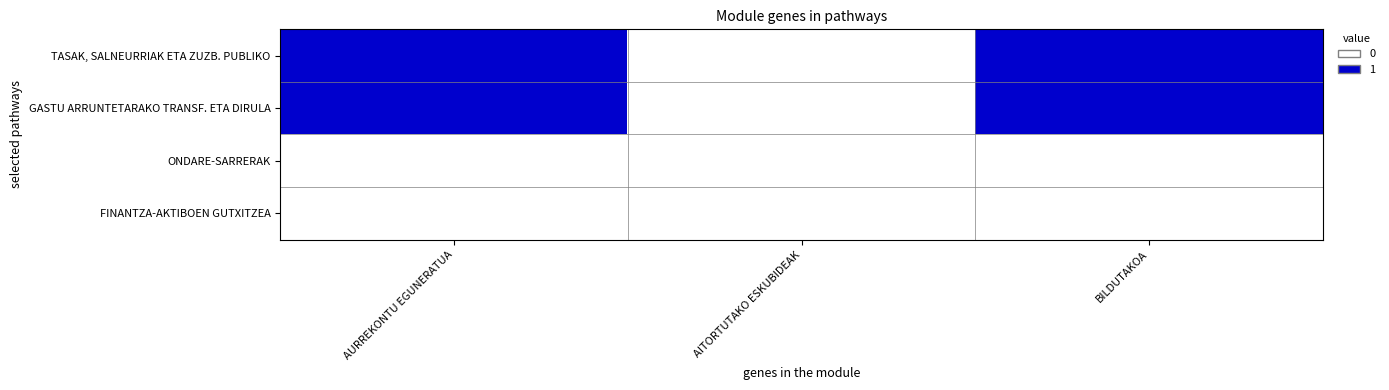

Which series has the largest total across all categories?

TASAK, SALNEURRIAK ETA ZUZB. PUBLIKO